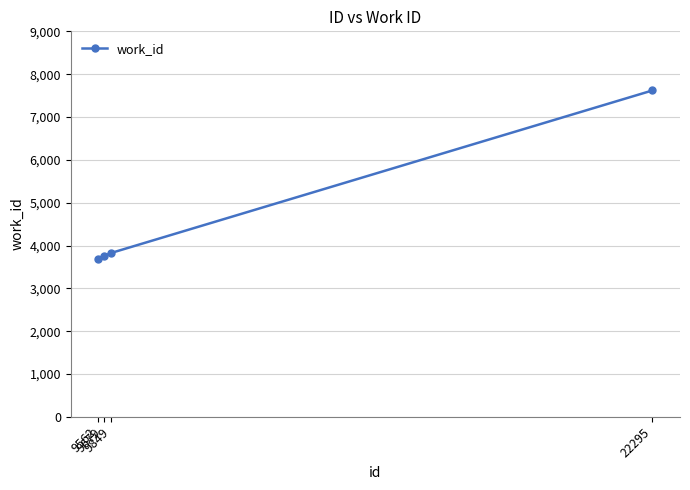

Which has a higher value, 9679 or 9849?

9849